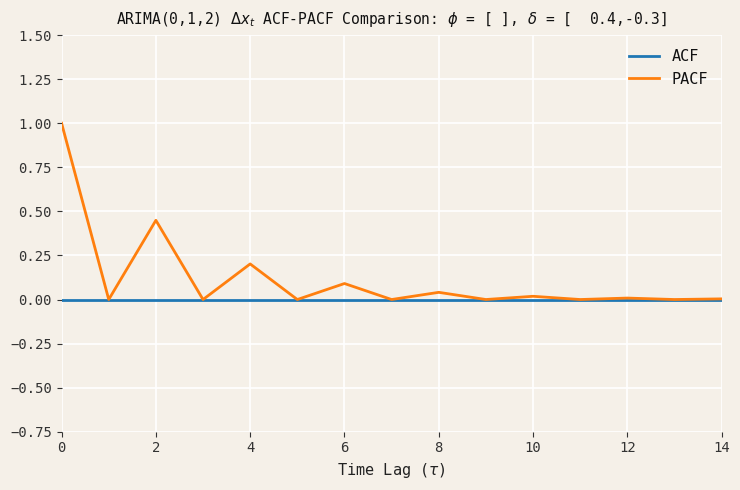

What is the greatest value displayed?

1.0